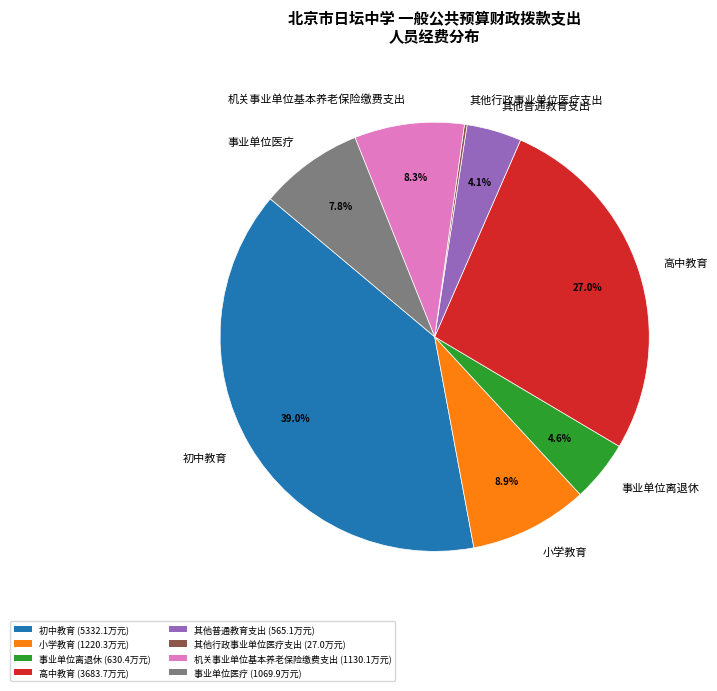

Combined, what portion of the pie is 高中教育 and 事业单位离退休?

31.6%